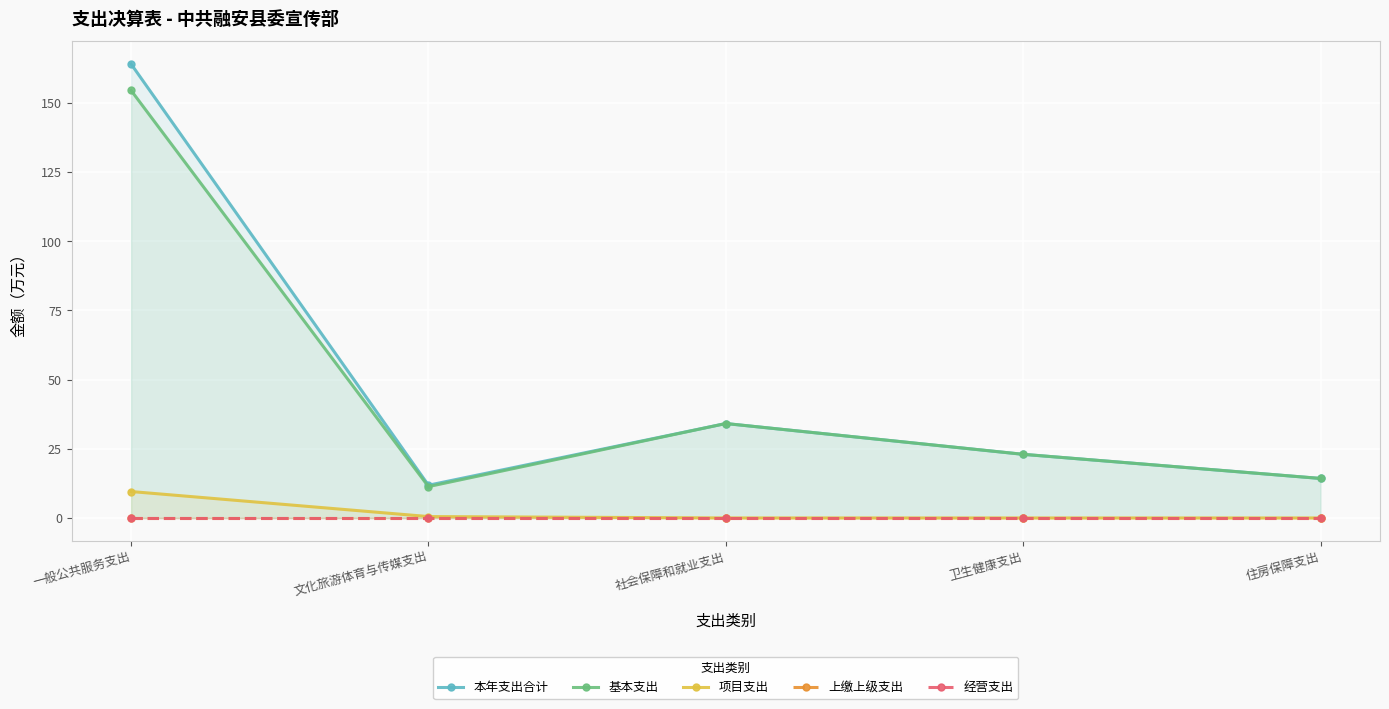

Where is the first local minimum for 基本支出?

文化旅游体育与传媒支出